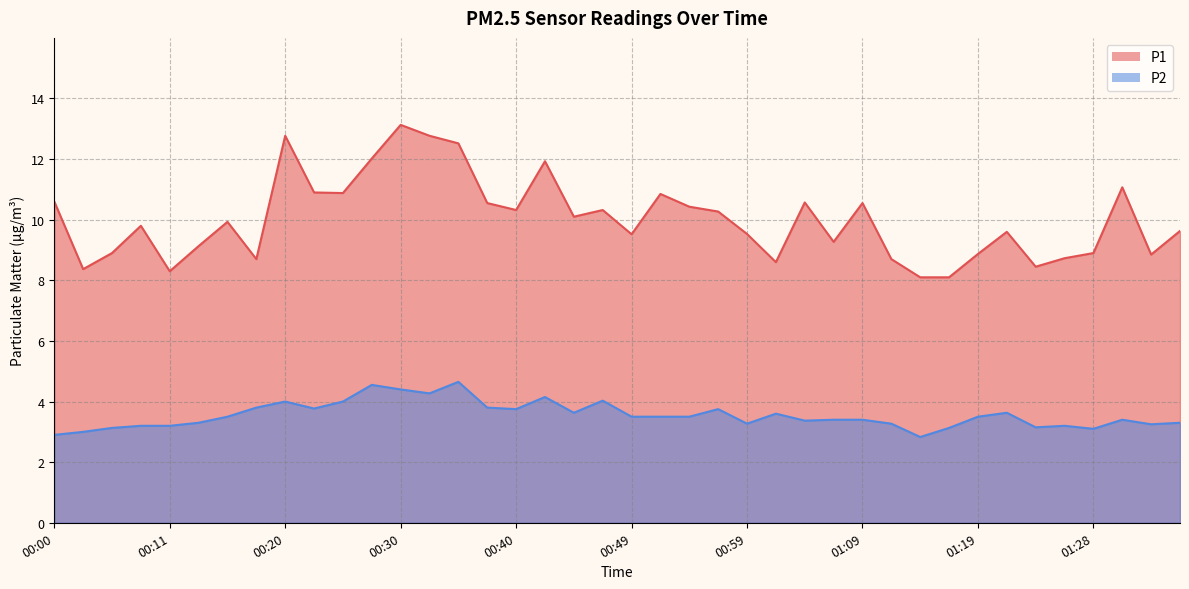

Reading left to right, transcribe all the data shown in this chart.

P1: 10.6	8.4	8.9	9.8	8.3	9.1	9.9	8.7	12.8	10.9	10.9	12.0	13.1	12.8	12.5	10.6	10.3	11.9	10.1	10.3	9.5	10.8	10.4	10.3	9.5	8.6	10.6	9.3	10.6	8.7	8.1	8.1	8.9	9.6	8.4	8.7	8.9	11.1	8.8	9.6
P2: 2.9	3.0	3.1	3.2	3.2	3.3	3.5	3.8	4.0	3.8	4.0	4.5	4.4	4.3	4.7	3.8	3.8	4.2	3.6	4.0	3.5	3.5	3.5	3.8	3.3	3.6	3.4	3.4	3.4	3.3	2.8	3.1	3.5	3.6	3.1	3.2	3.1	3.4	3.2	3.3